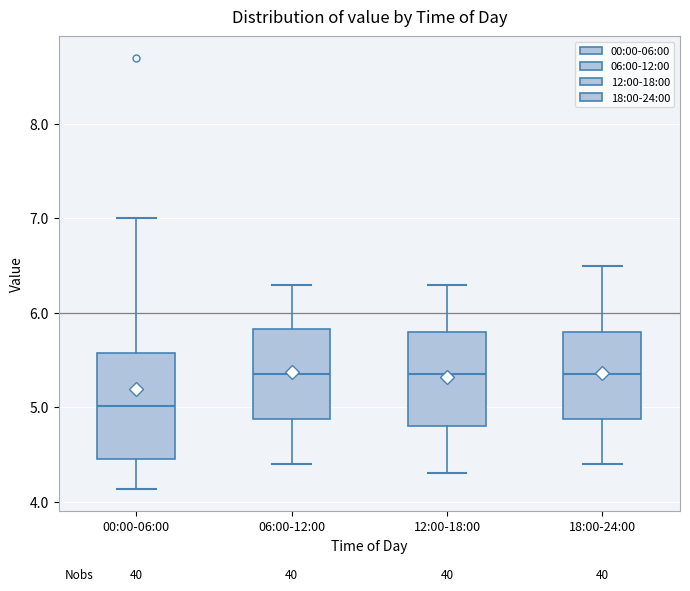

Reading left to right, transcribe this box plot: for each box, give where its median line is, the range the box spans, and where its two whiskers end, as read against the y-axis. The values are not printed on the chart, so give them approximately, as read against the axis.

00:00-06:00: median 5.0, box 4.5 to 5.6, whiskers 4.1 to 7.0
06:00-12:00: median 5.4, box 4.9 to 5.8, whiskers 4.4 to 6.3
12:00-18:00: median 5.4, box 4.8 to 5.8, whiskers 4.3 to 6.3
18:00-24:00: median 5.4, box 4.9 to 5.8, whiskers 4.4 to 6.5